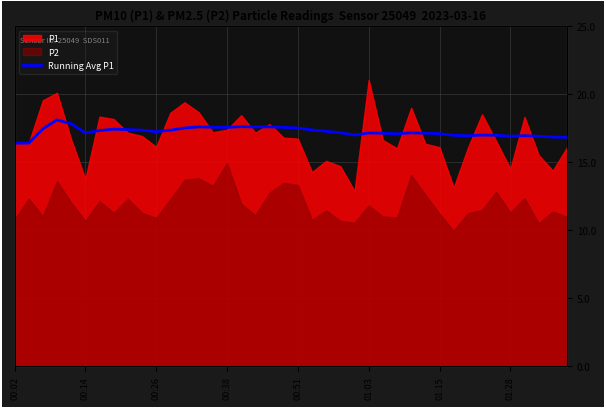

True or false: the data shows 17.0 at 34.

True